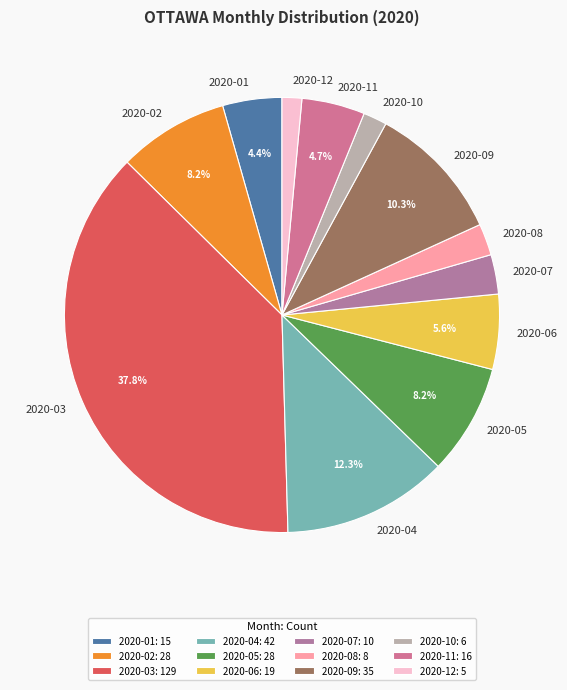

Is 2020-04 the majority of the pie?

No